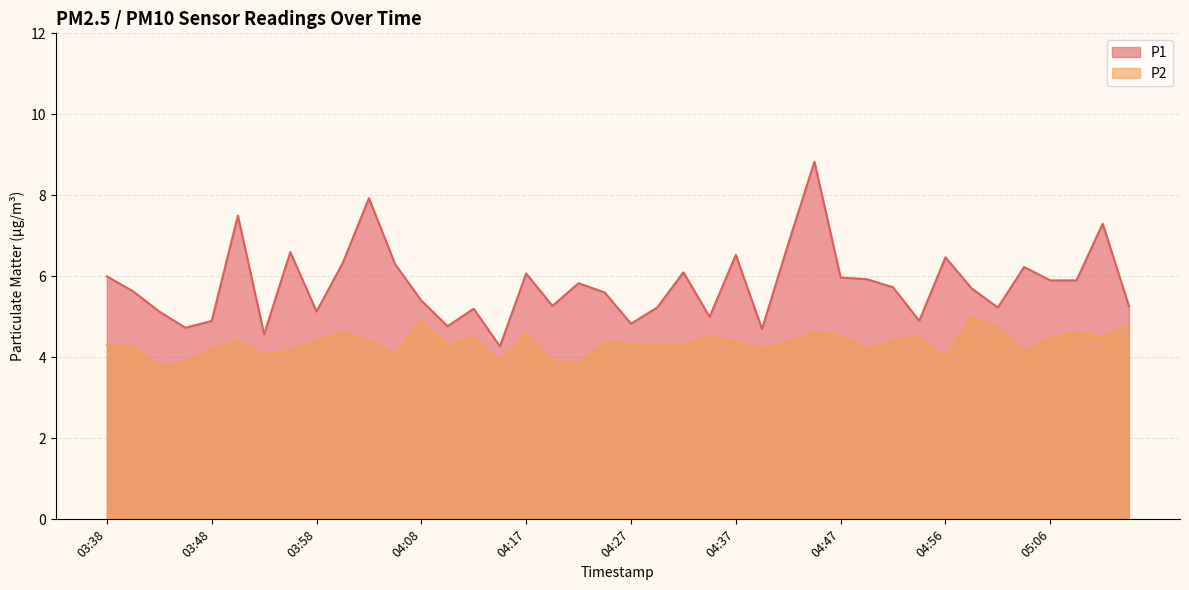

Is the value of P1 at 04:42 greater than the value of P2 at 03:48?

Yes